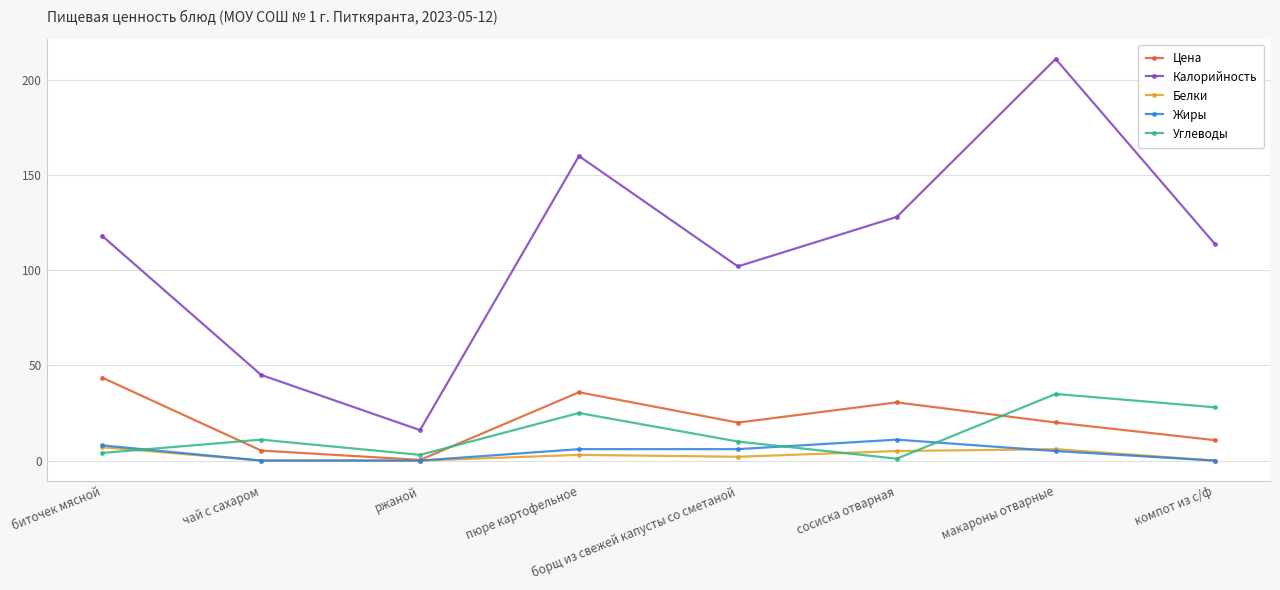

How many interior local valleys does the Углеводы series have?

2